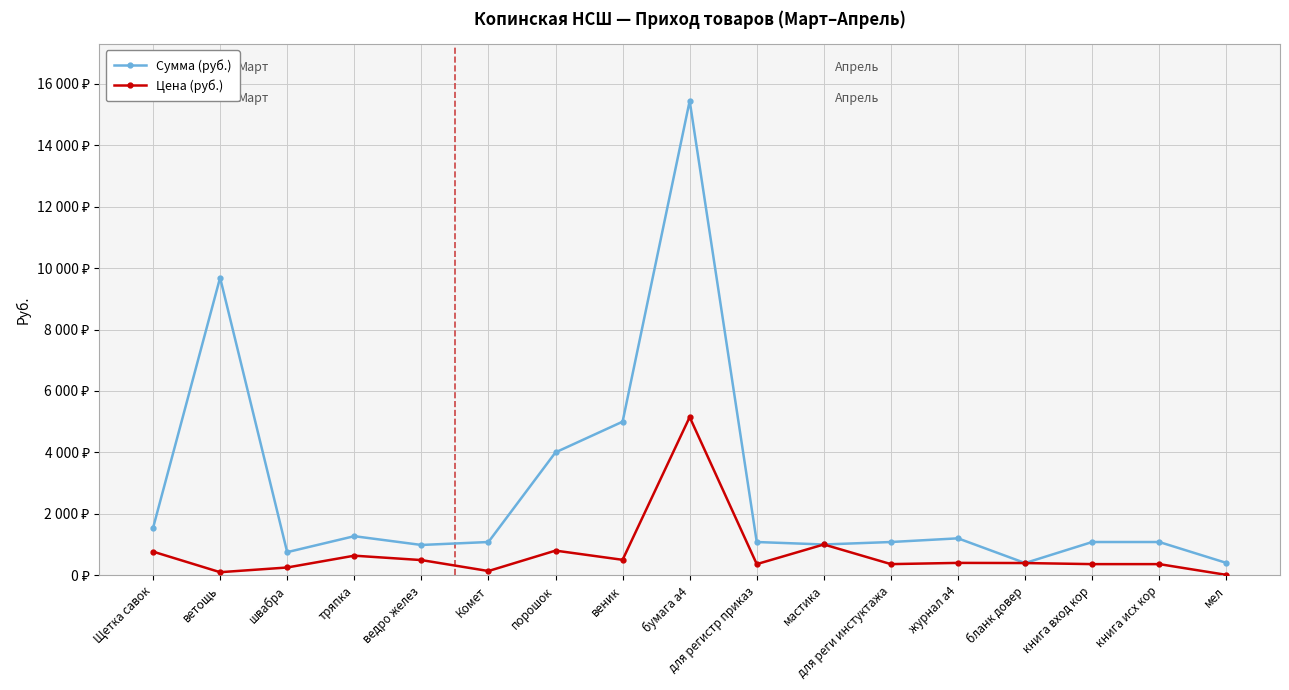

What is the value of the Цена (руб.) point at the 5th from the left?

492.0